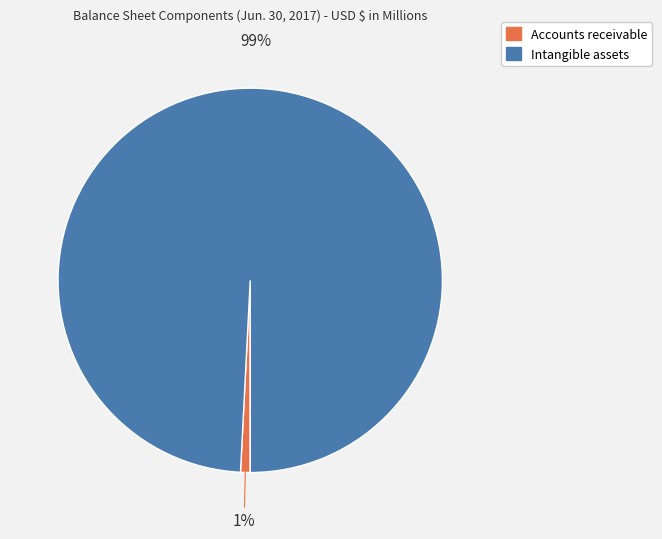

How many segments does this pie chart have?

2